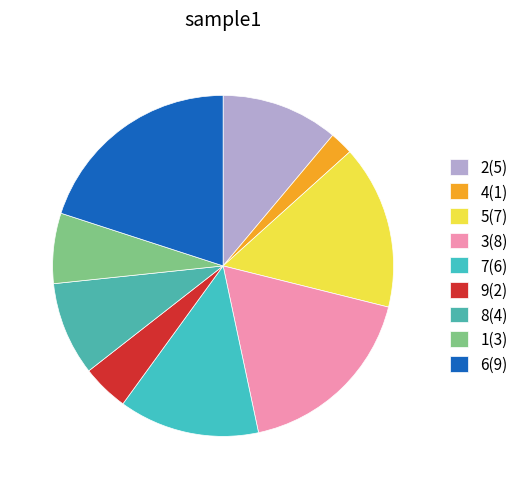

What is the ratio of the value at 4 to the value at 8?

0.2